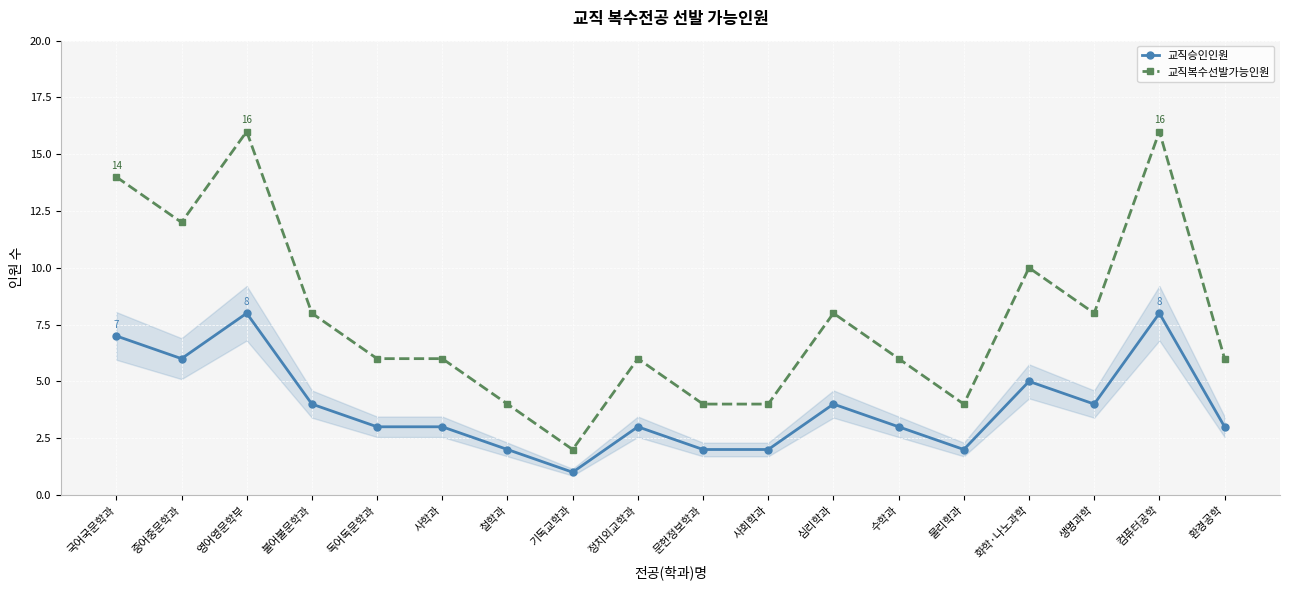

Which series has the largest total across all categories?

교직복수선발가능인원